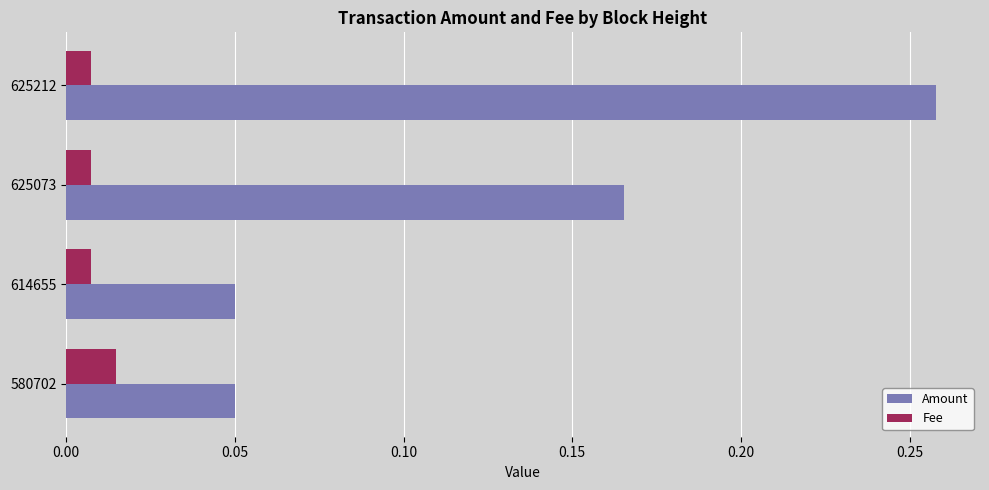

What are all the series names shown in the legend?

Amount, Fee